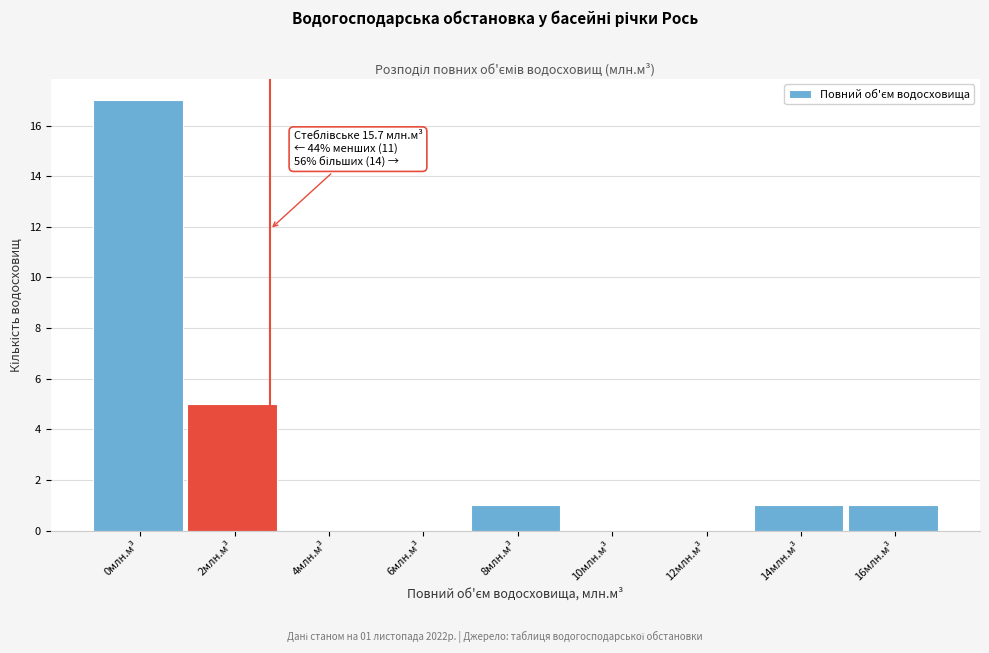

Reading right to left, extract all data points from this chart.

16млн.м³=1	14млн.м³=1	12млн.м³=0	10млн.м³=0	8млн.м³=1	6млн.м³=0	4млн.м³=0	2млн.м³=5	0млн.м³=17